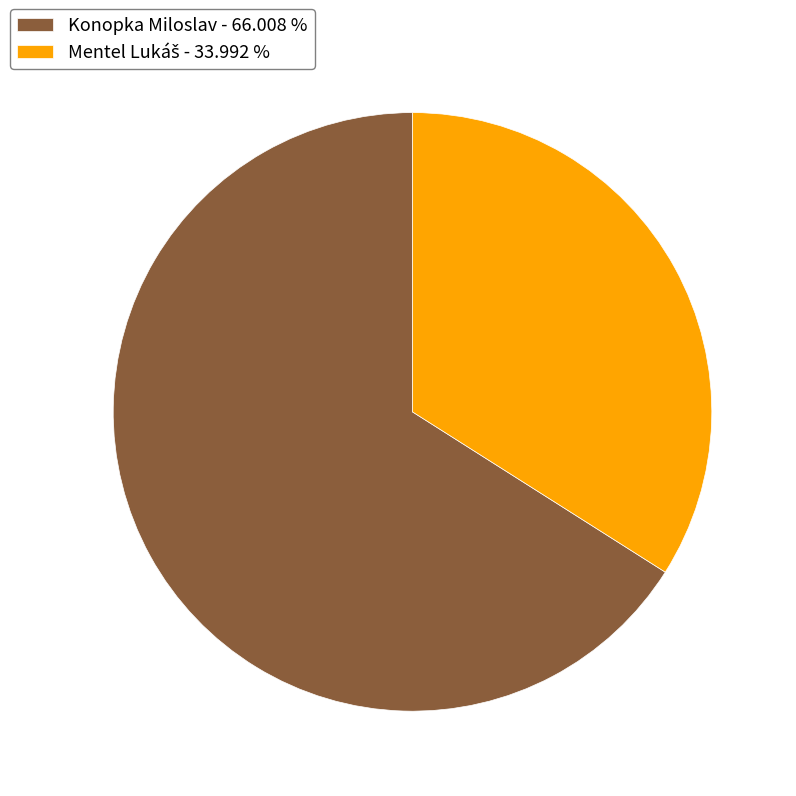

Is it true that Konopka Miloslav is 66% of the pie?

True